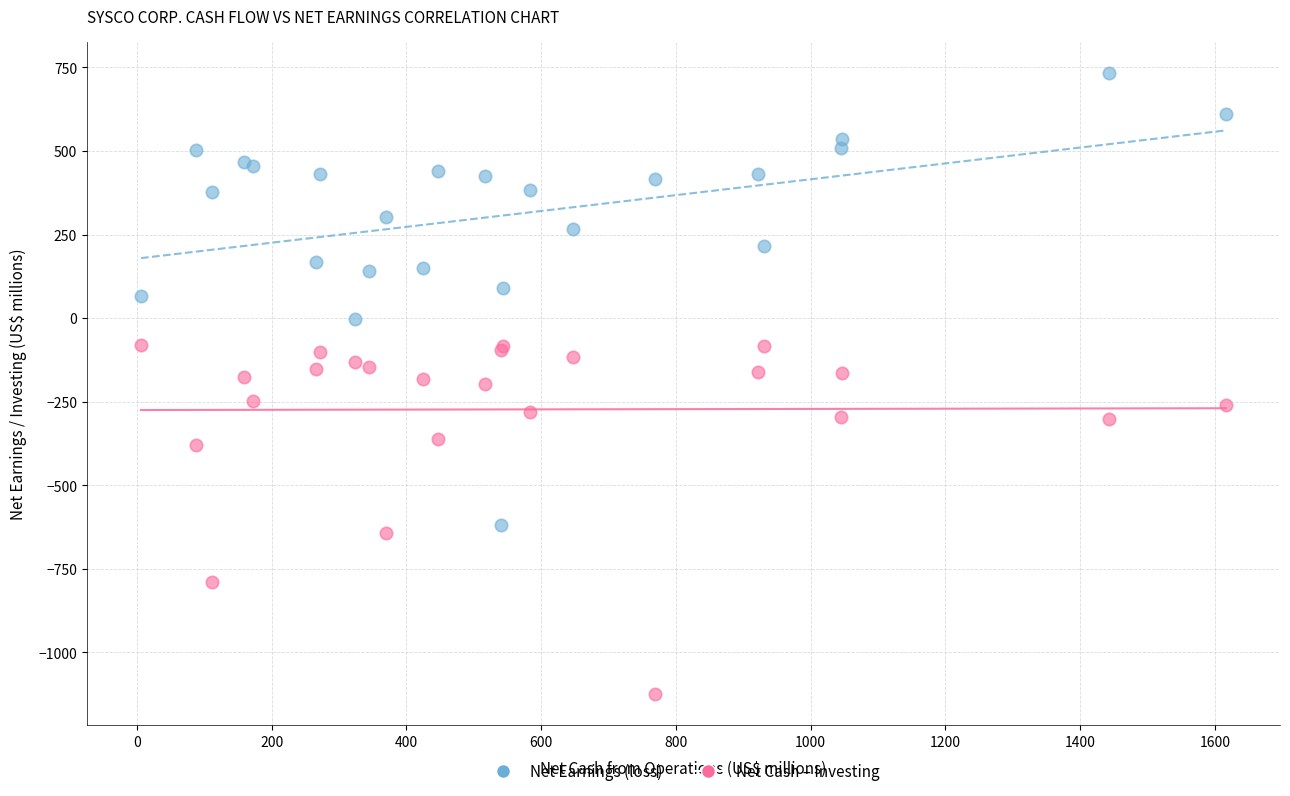

Which series has the widest spread of Y values?

Net Earnings (loss)